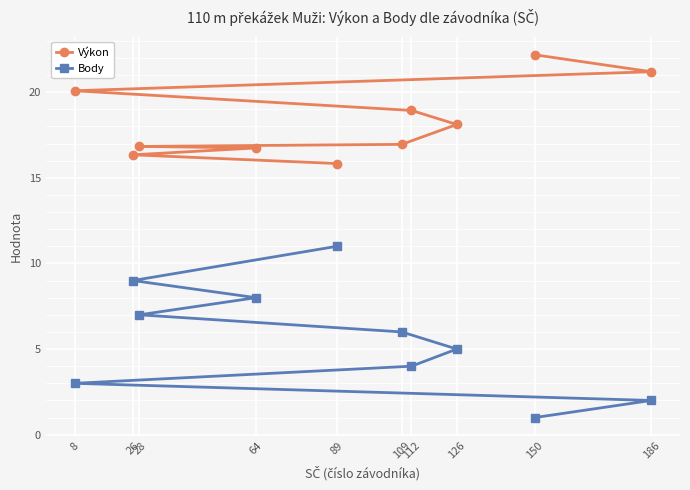

What is the difference between the maximum and minimum values in the Výkon series?

6.3